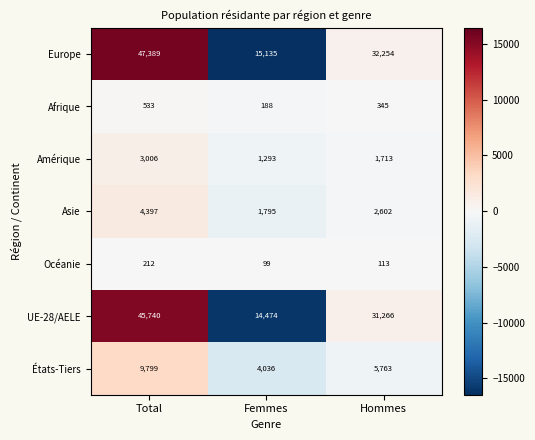

Rank the series by their maximum value, from highest to lowest.

Europe, UE-28/AELE, États-Tiers, Asie, Amérique, Afrique, Océanie